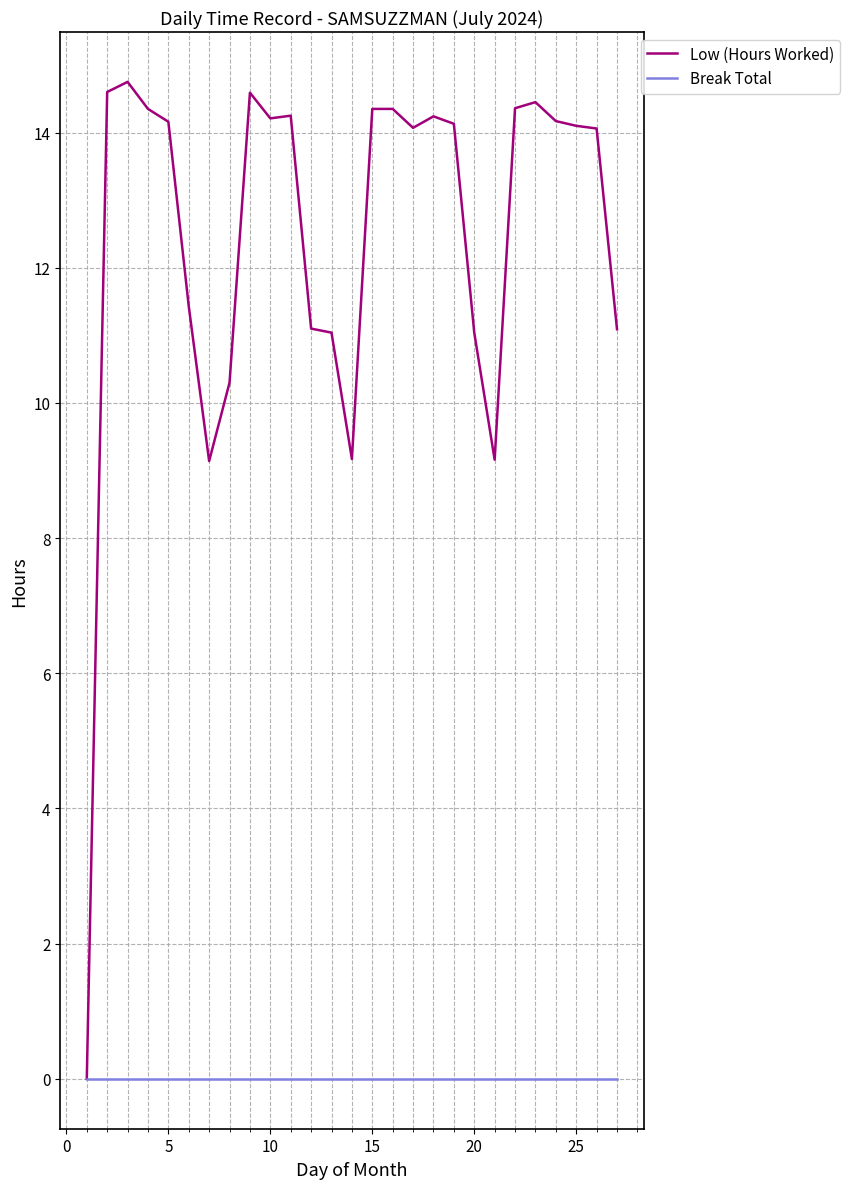

List the series in order of their peak value, lowest first.

Break Total, Low (Hours Worked)